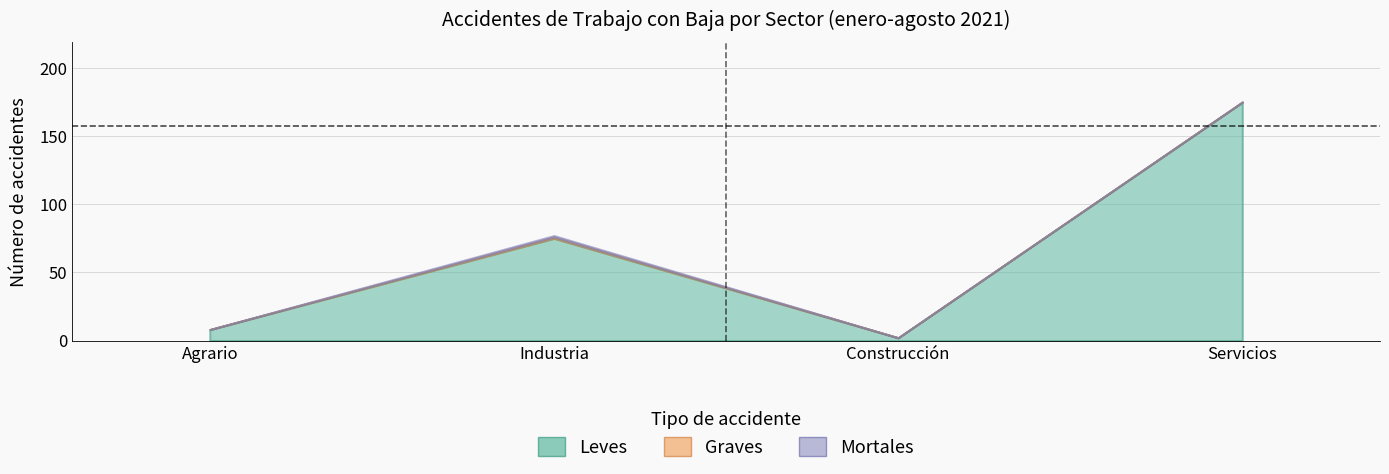

Which has a higher value, Industria or Construcción?

Industria